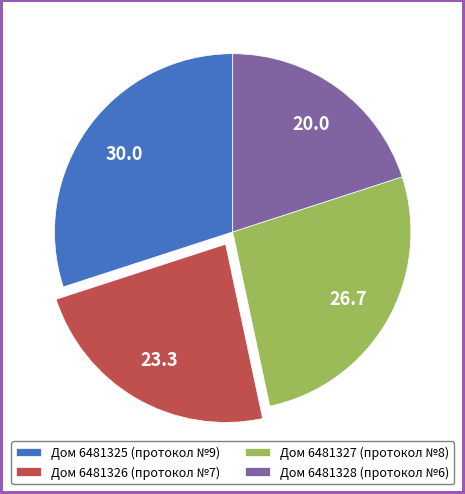

Between Дом 6481326 (протокол №7) and Дом 6481328 (протокол №6), which is larger?

Дом 6481326 (протокол №7)